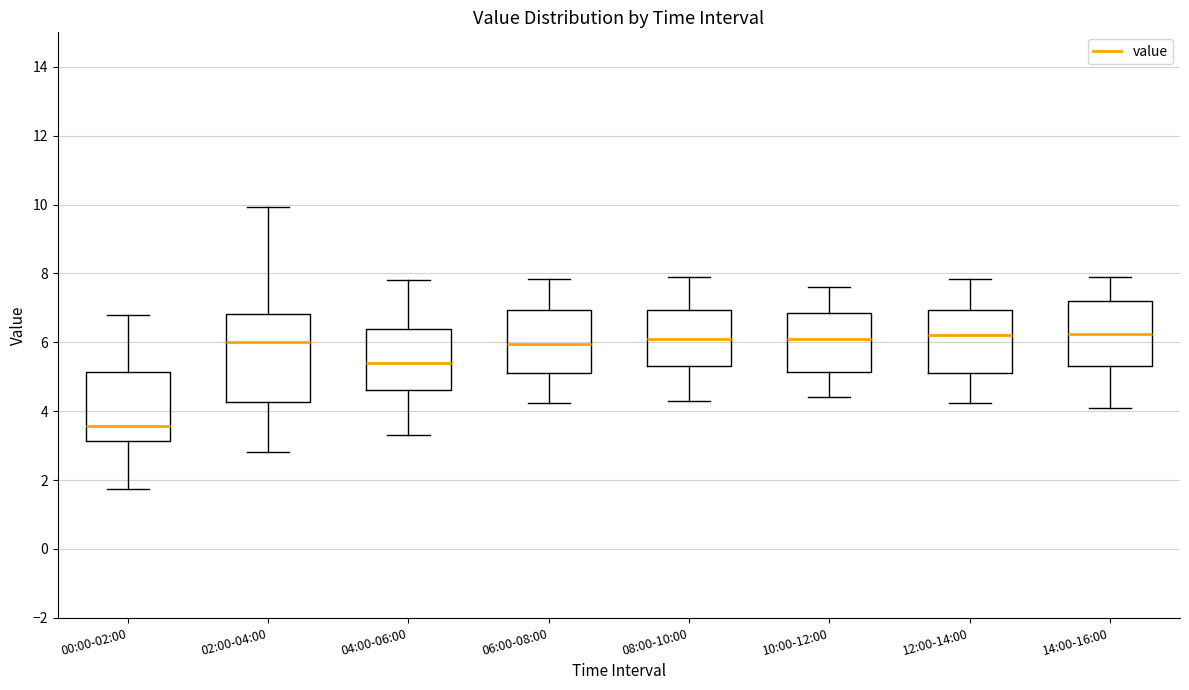

Which box's median line is the lowest?

00:00-02:00